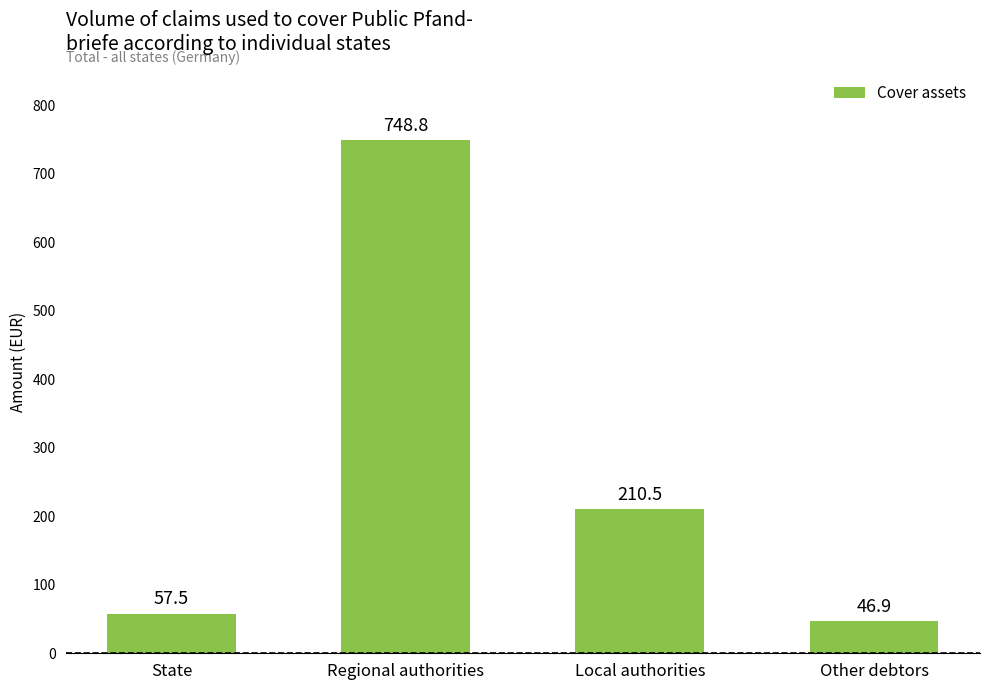

Rank the categories by value from highest to lowest.

Regional authorities, Local authorities, State, Other debtors